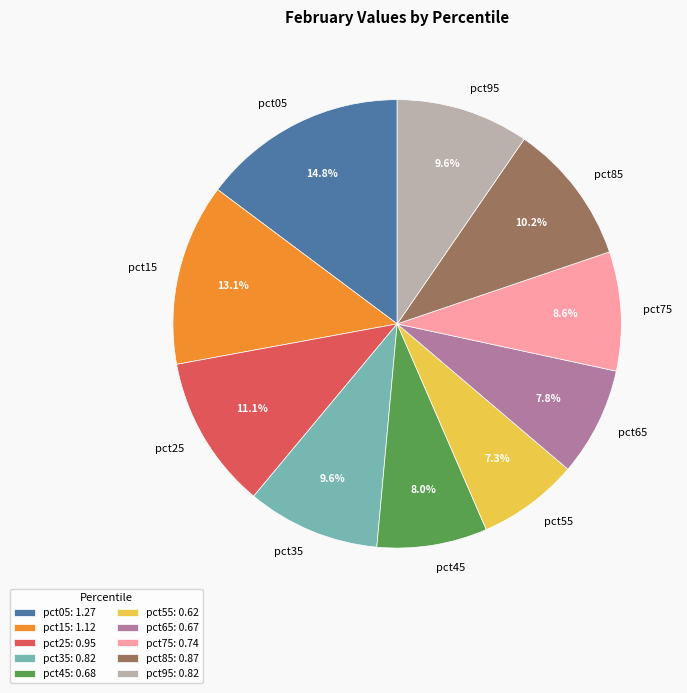

The pct85 slice represents 16% of the pie. True or false?

False